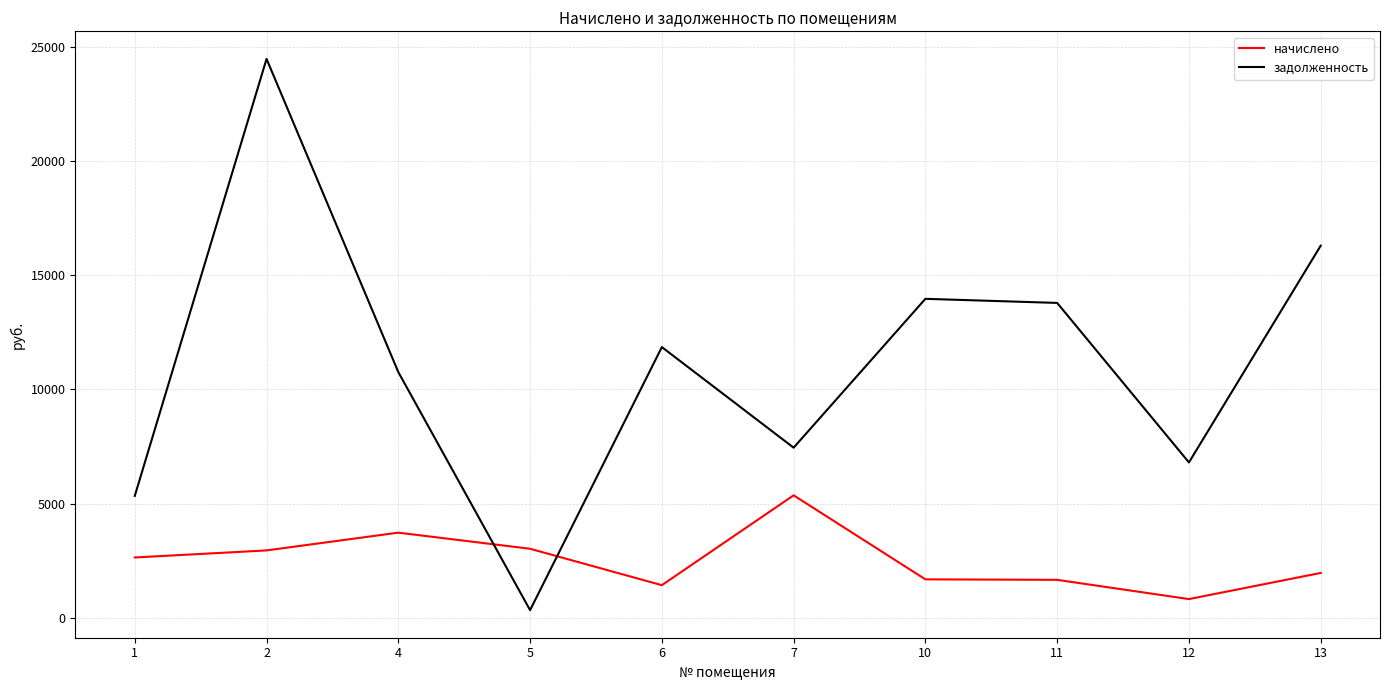

Between which two adjacent categories do начислено and задолженность first intersect?

4 and 5